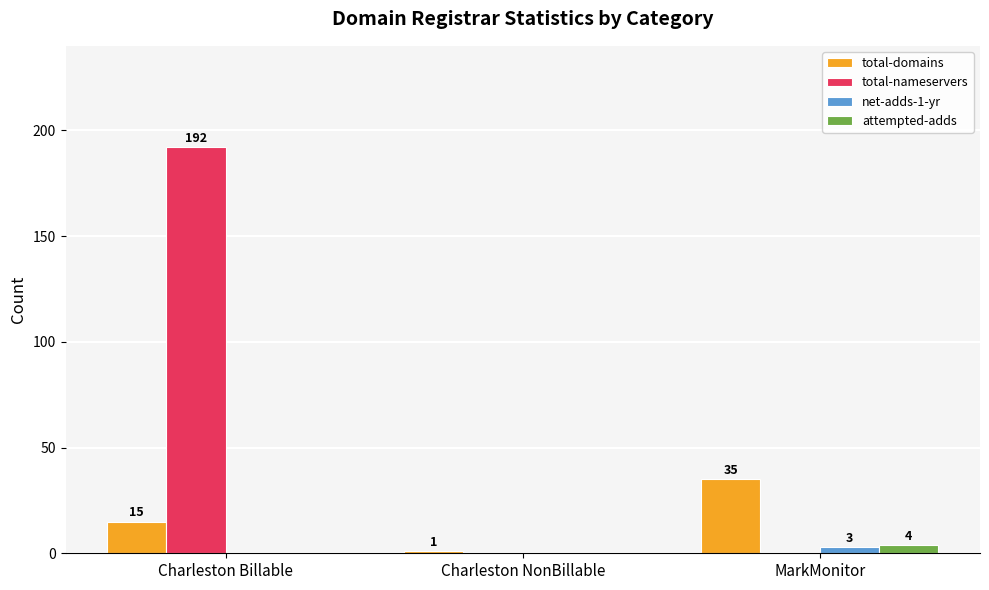

Reading left to right, transcribe all the data shown in this chart.

total-domains: Charleston Billable=15	Charleston NonBillable=1	MarkMonitor=35
total-nameservers: Charleston Billable=192	Charleston NonBillable=0	MarkMonitor=0
net-adds-1-yr: Charleston Billable=0	Charleston NonBillable=0	MarkMonitor=3
attempted-adds: Charleston Billable=0	Charleston NonBillable=0	MarkMonitor=4